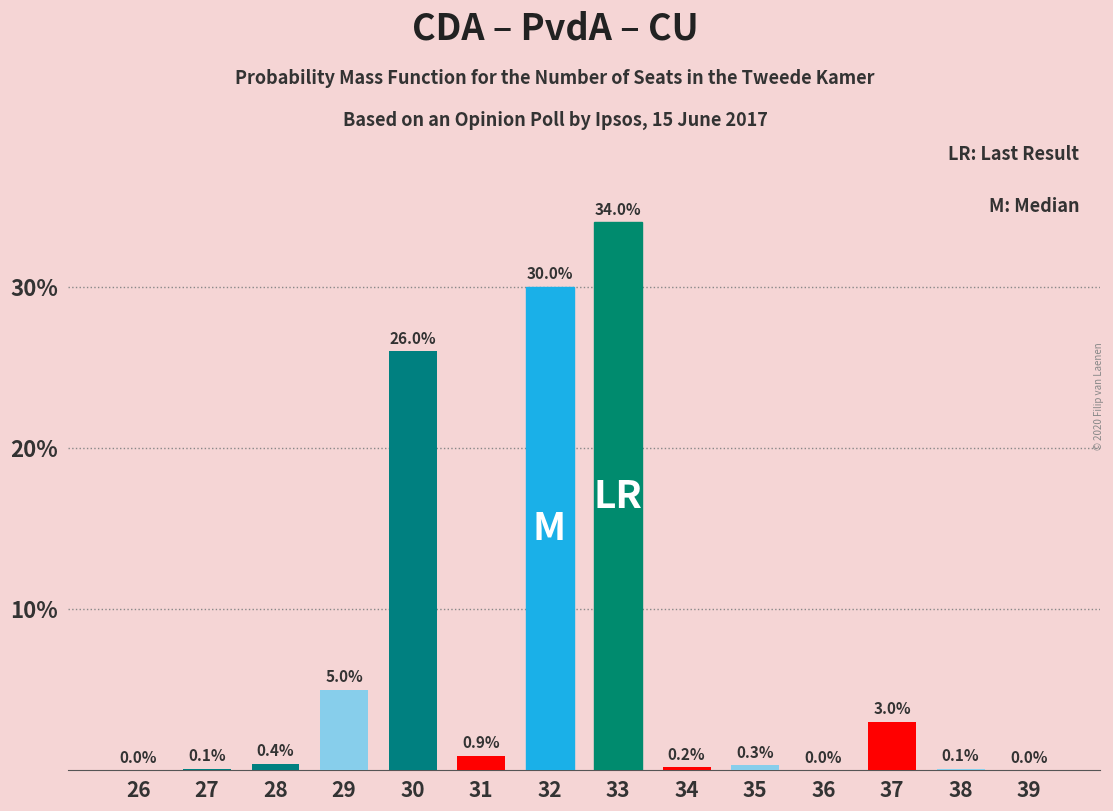

Reading left to right, what are all the values shown in this chart?

26=0.0	27=0.1	28=0.4	29=5.0	30=26.0	31=0.9	32=30.0	33=34.0	34=0.2	35=0.3	36=0.0	37=3.0	38=0.1	39=0.0